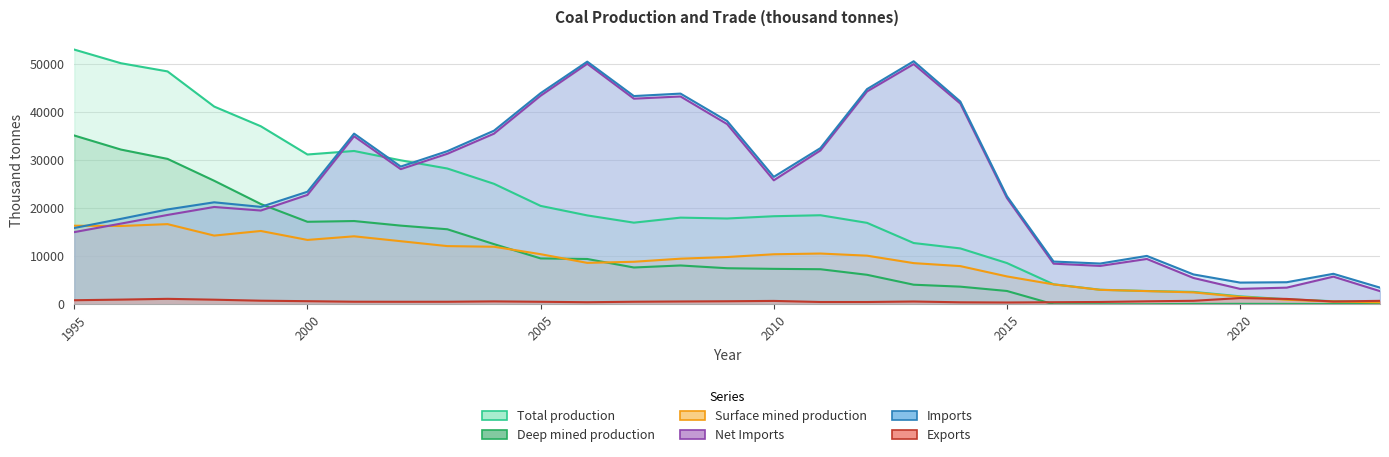

At which label does Net Imports reach its minimum?

2023